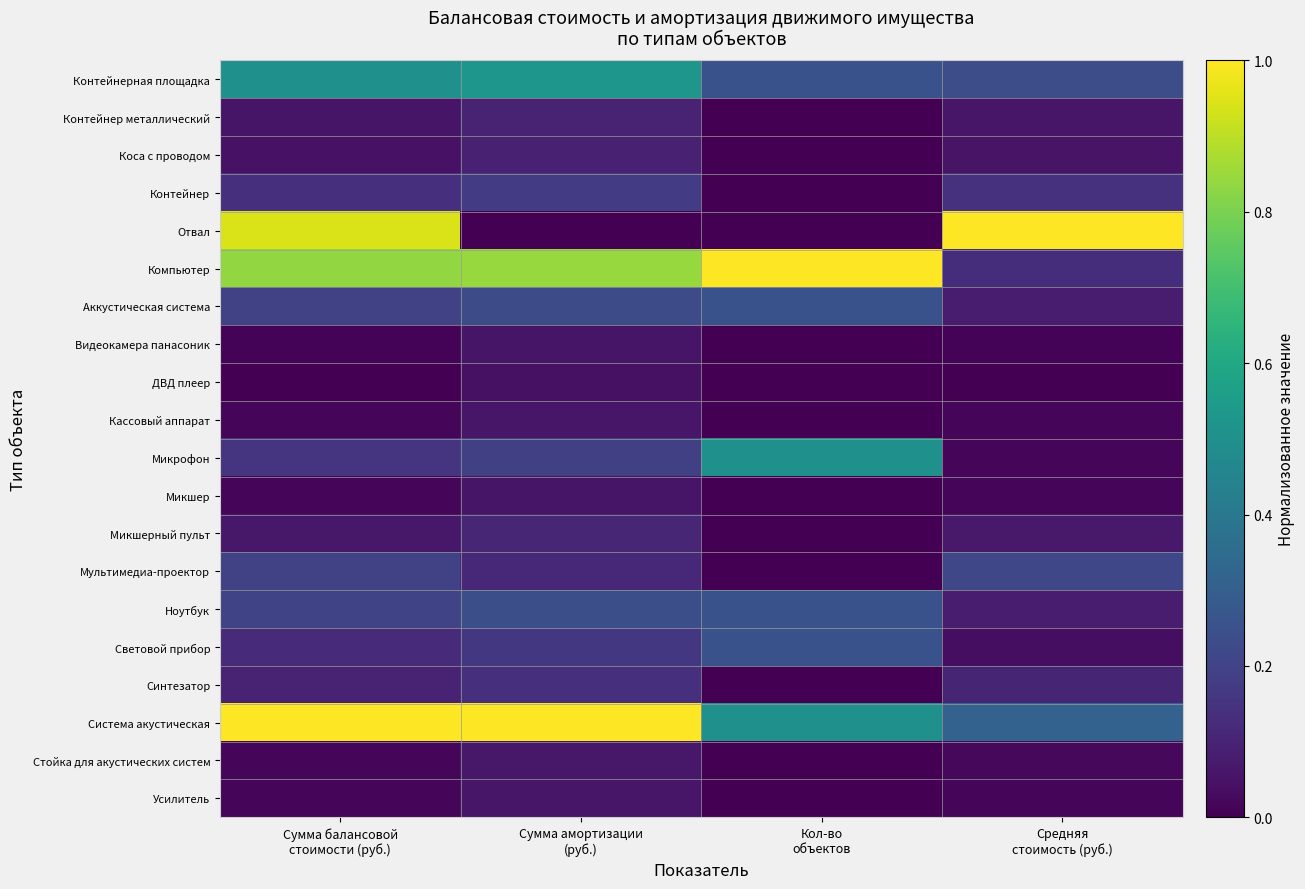

At Кол-во объектов, list the series in order from smallest to largest.

Контейнер металлический, Коса с проводом, Контейнер, Отвал, Видеокамера панасоник, ДВД плеер, Кассовый аппарат, Микшер, Микшерный пульт, Мультимедиа-проектор, Синтезатор, Стойка для акустических систем, Усилитель, Контейнерная площадка, Аккустическая система, Ноутбук, Световой прибор, Микрофон, Система акустическая, Компьютер